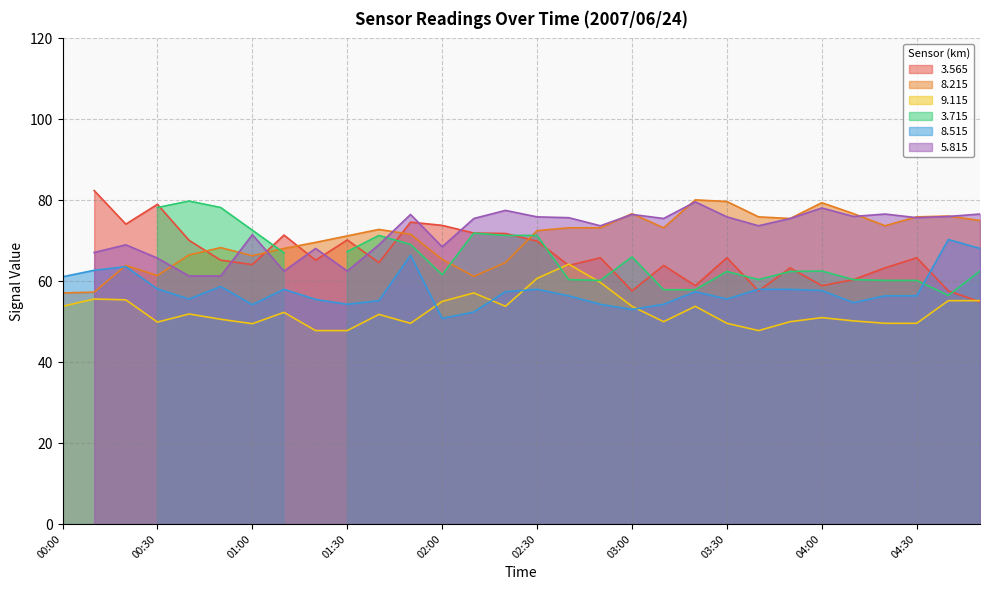

What is the label of the 7th point from the right?

03:50